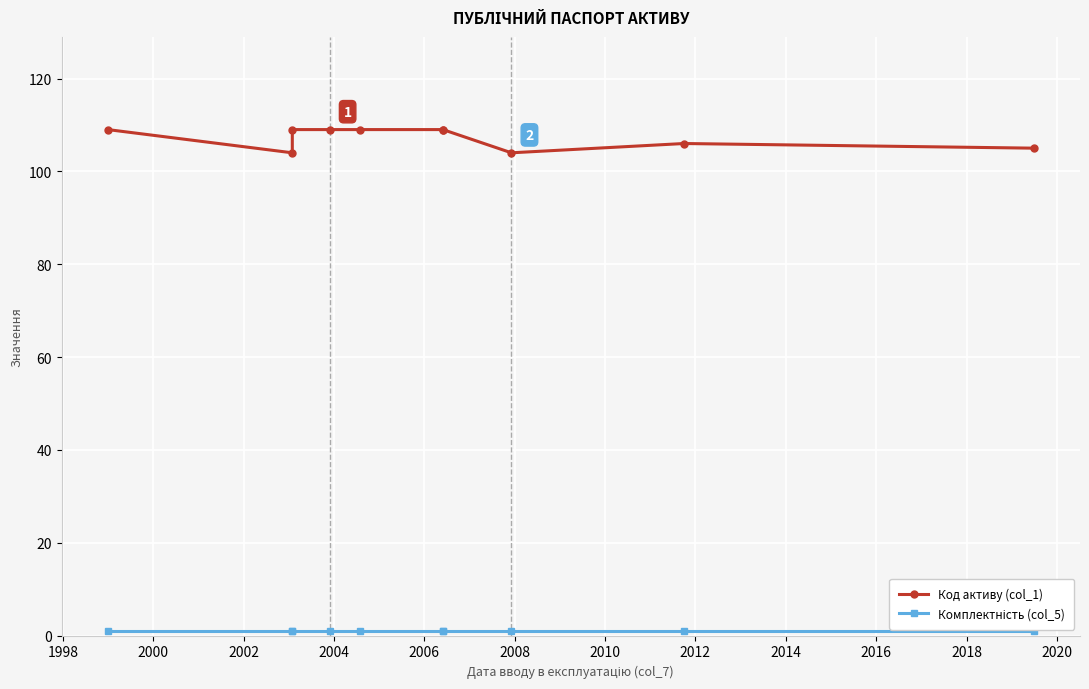

True or false: Код активу (col_1) and Комплектність (col_5) intersect in this chart.

False